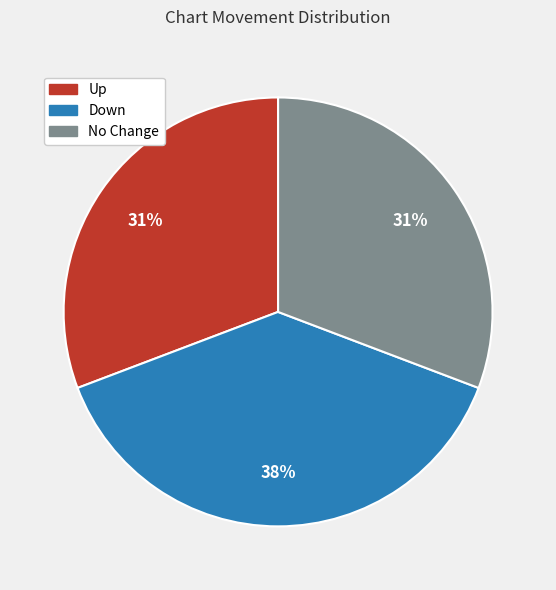

Does any single category account for the majority?

No